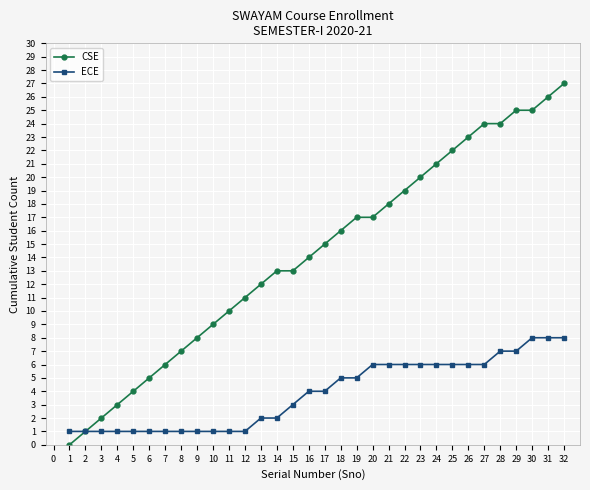

How many distinct data groups are displayed?

2